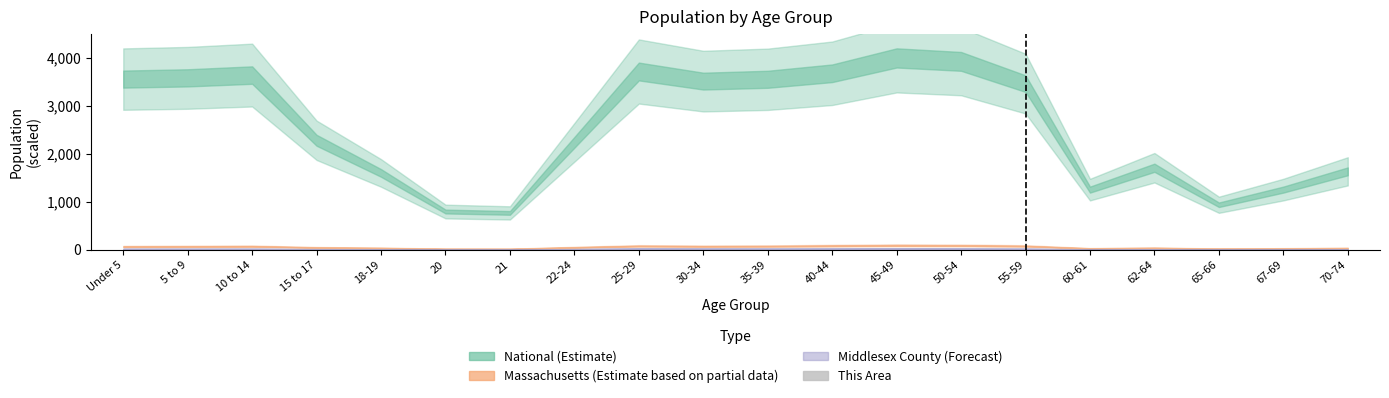

What is the sum of all values?

13.8